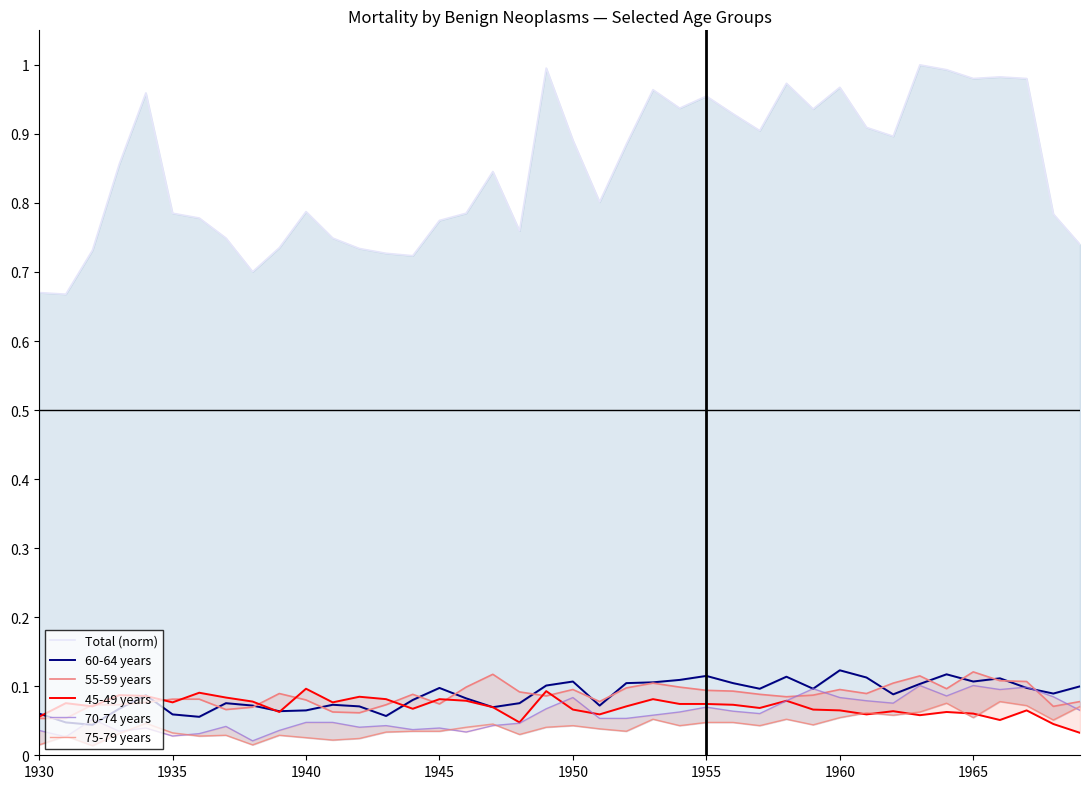

Count the number of data series in this chart.

6